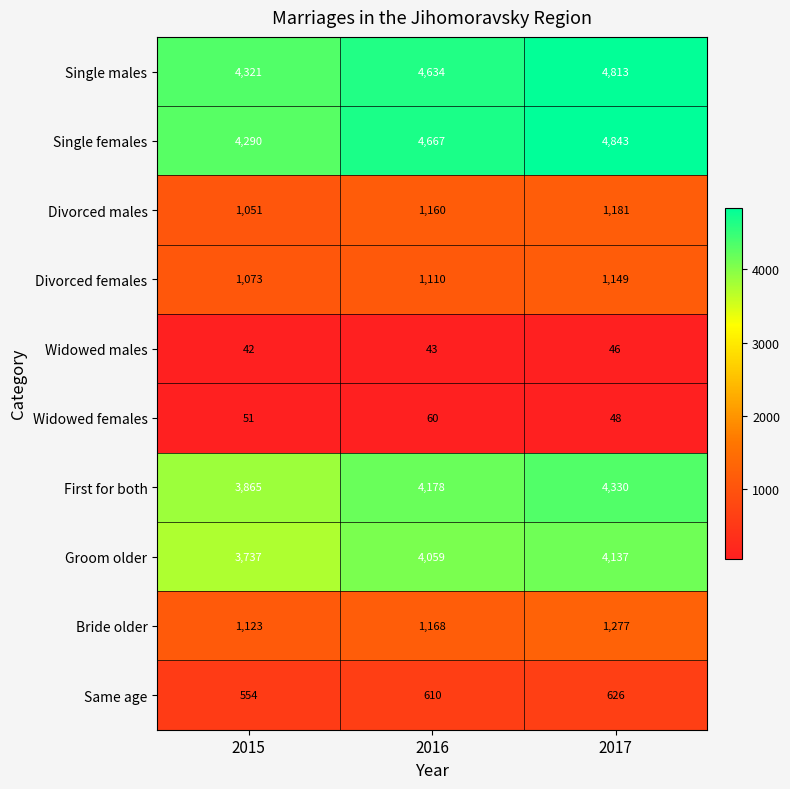

Which category has the lowest value across all series?

2015